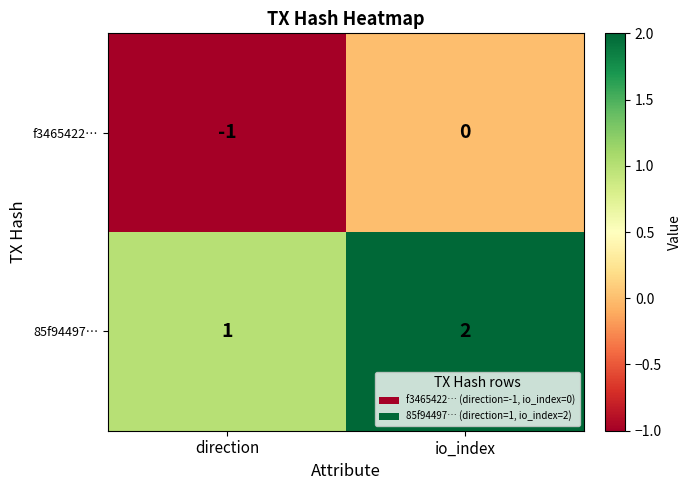

True or false: 85f94497… has a value of 2 at io_index.

True